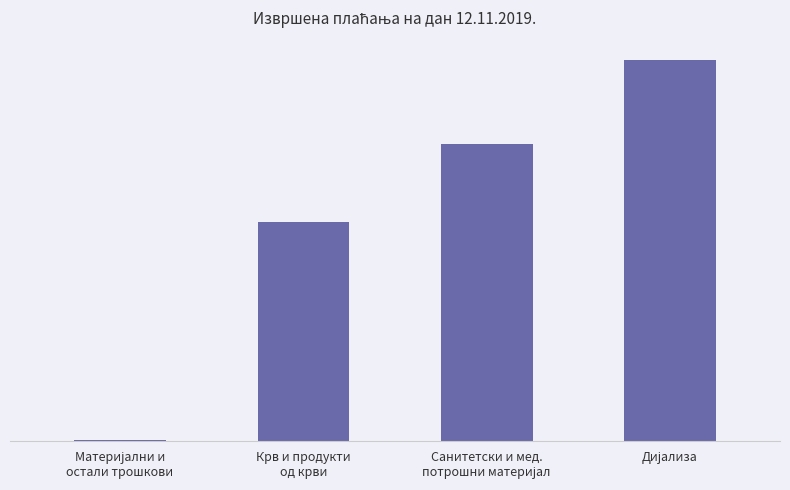

Is it true that the value at Санитетски и мед.
потрошни материјал is 354686.6?

True